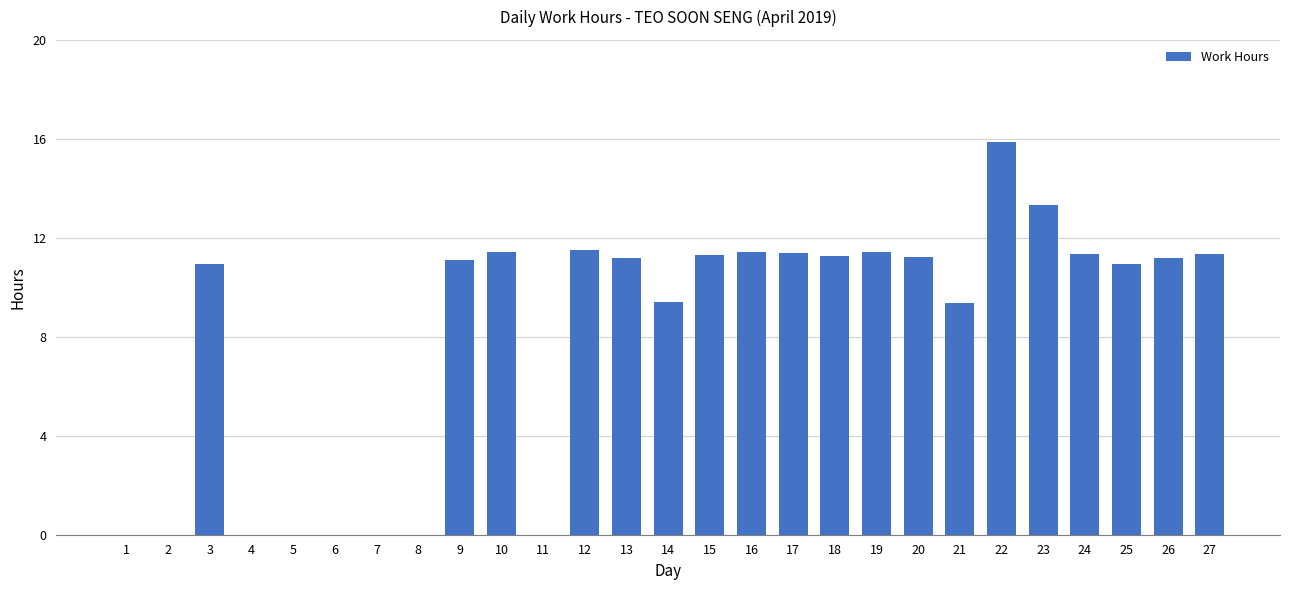

What is the sum of all values?

217.0